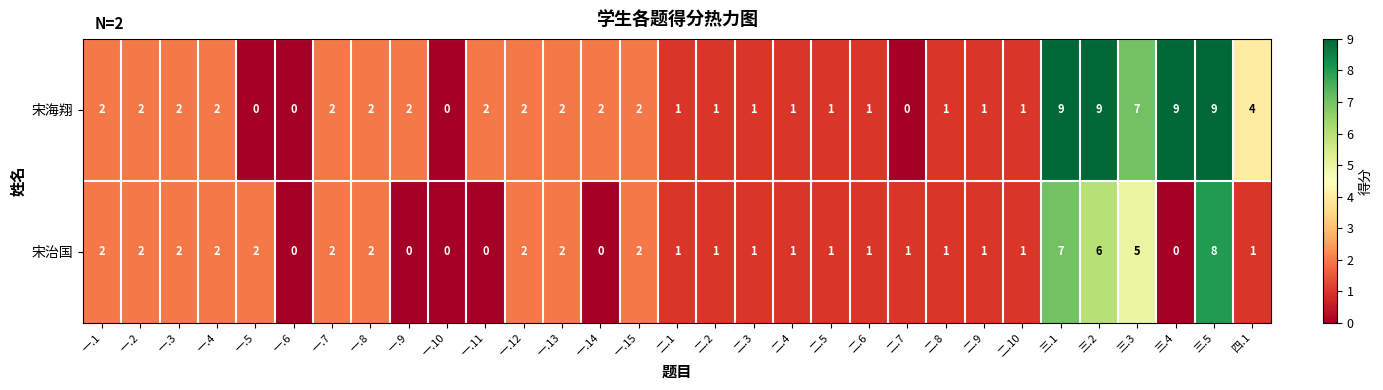

Which series has the largest range (max minus min)?

宋海翔